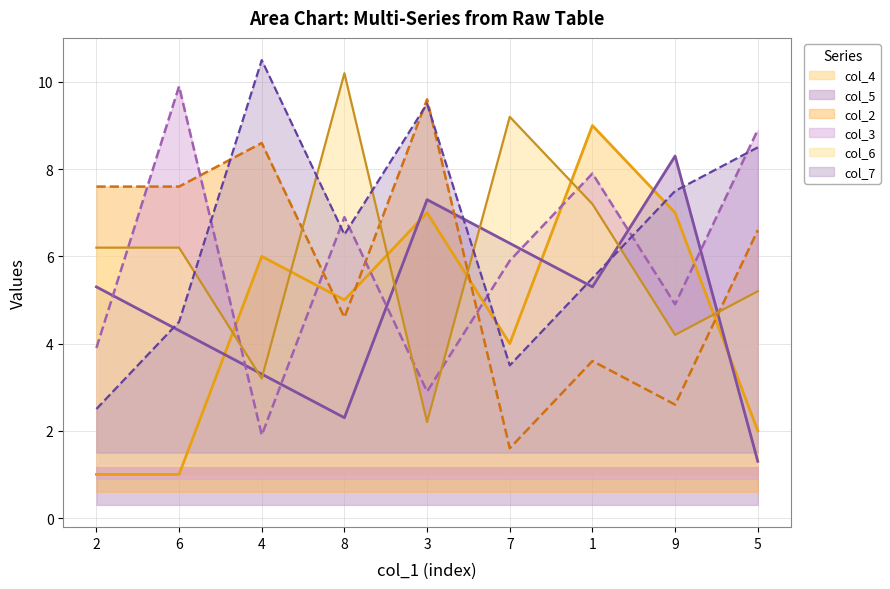

What is the value of the col_5 point at the 7th from the left?

5.3